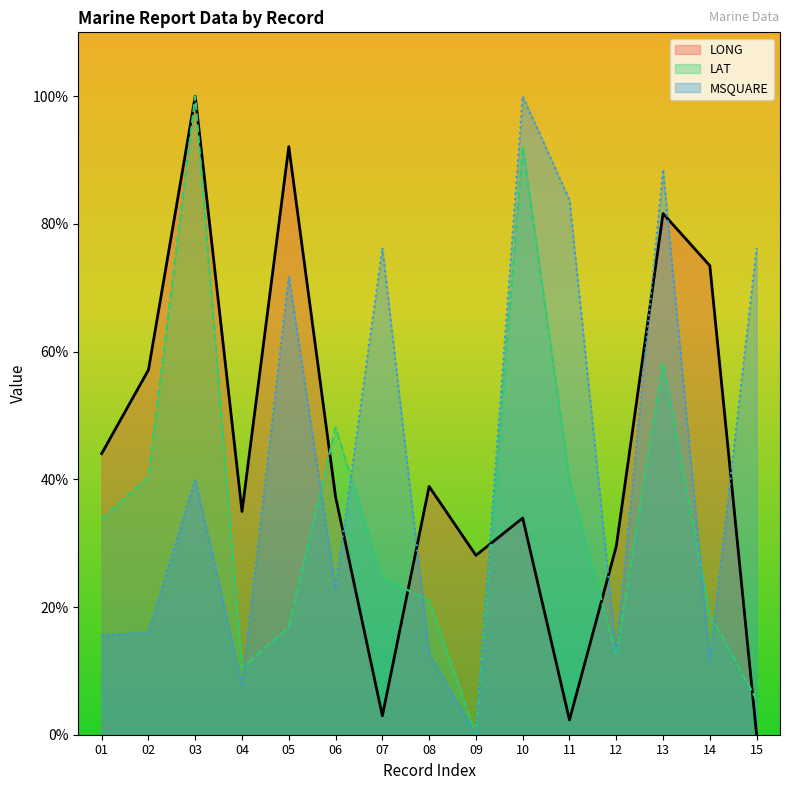

Is the value of MSQUARE at 13 greater than the value of LONG at 13?

Yes